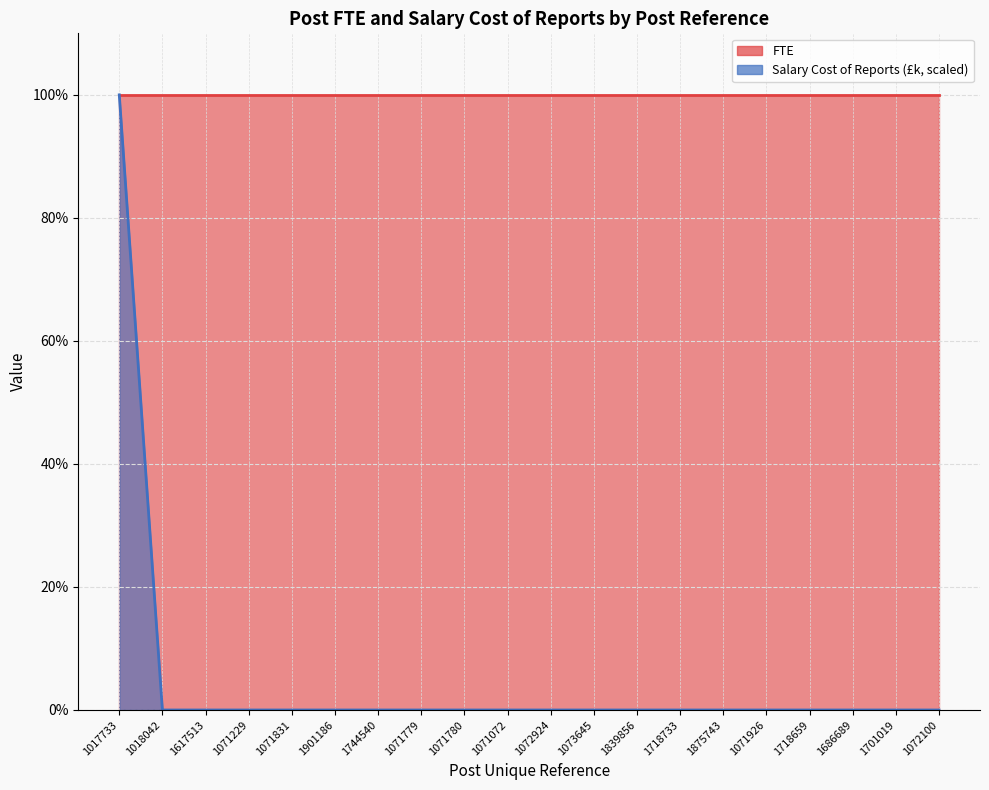

What is the difference between the maximum and minimum values?

100